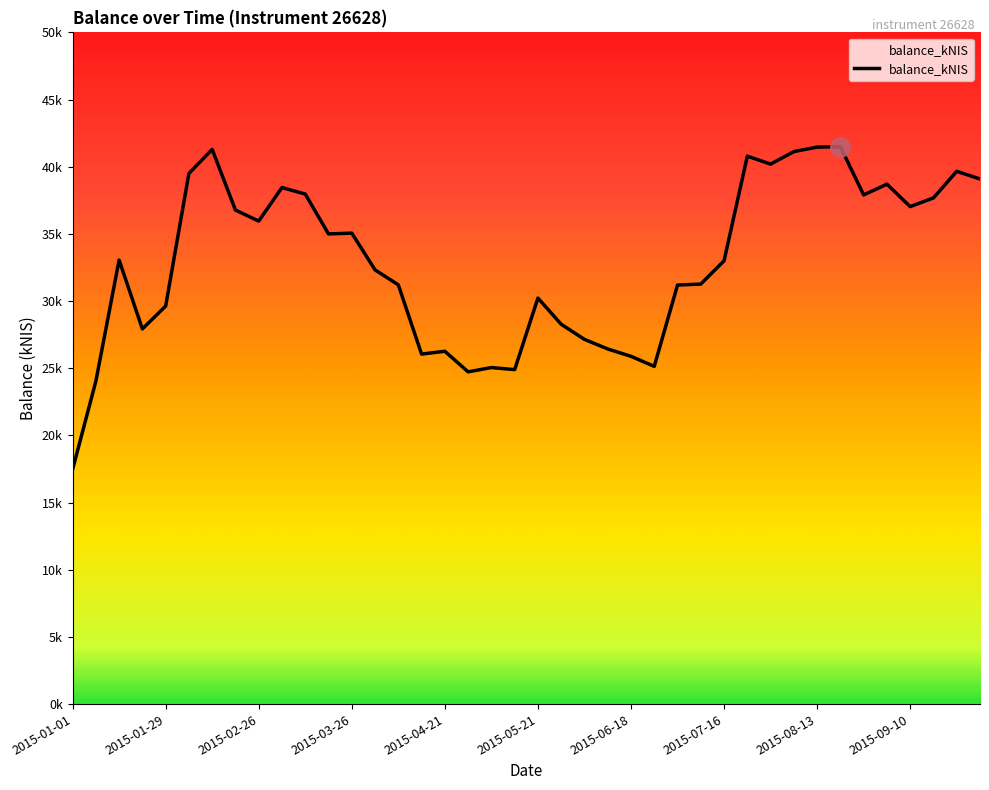

Is this an area chart (filled region under the line)?

Yes